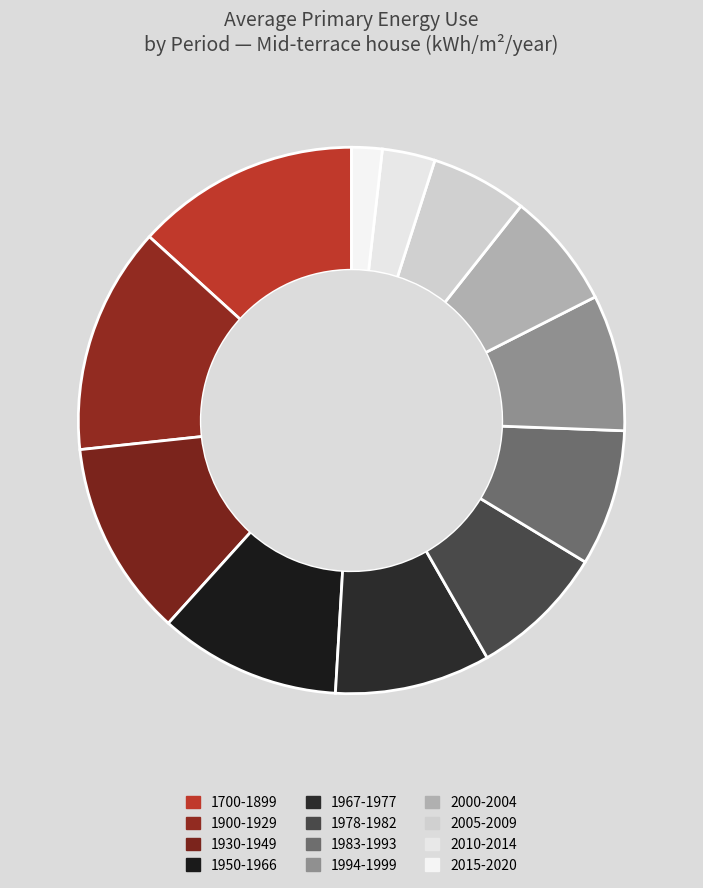

Is it true that 1930-1949 is 24% of the pie?

False